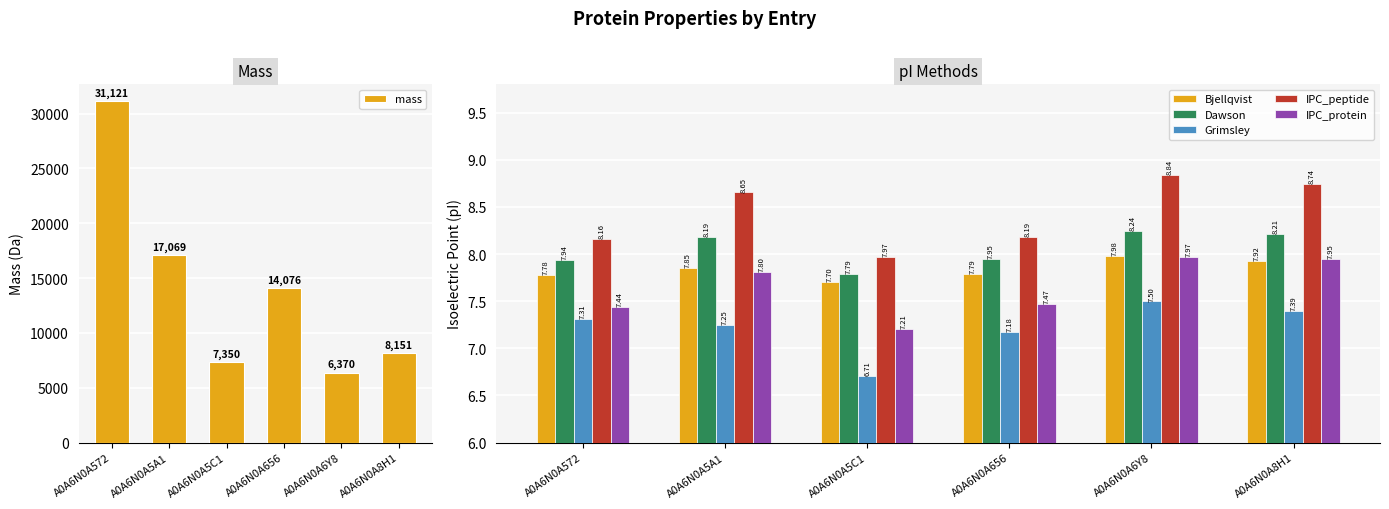

Are the bars horizontal?

No